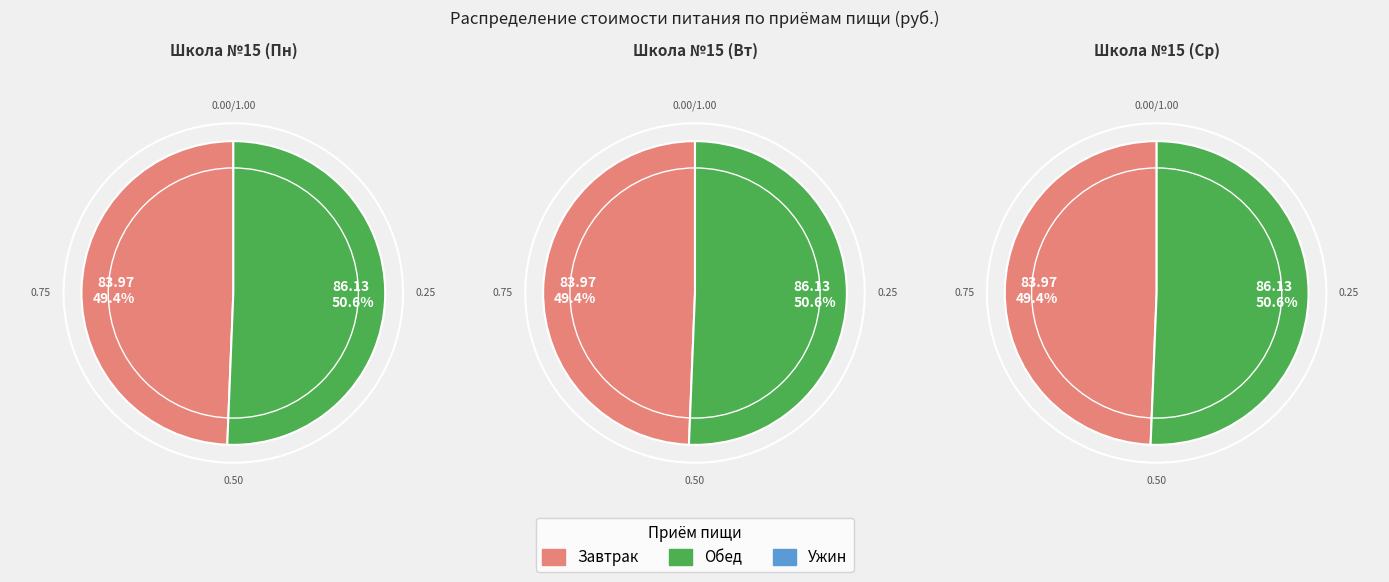

Does Завтрак account for over 50% of the chart?

No